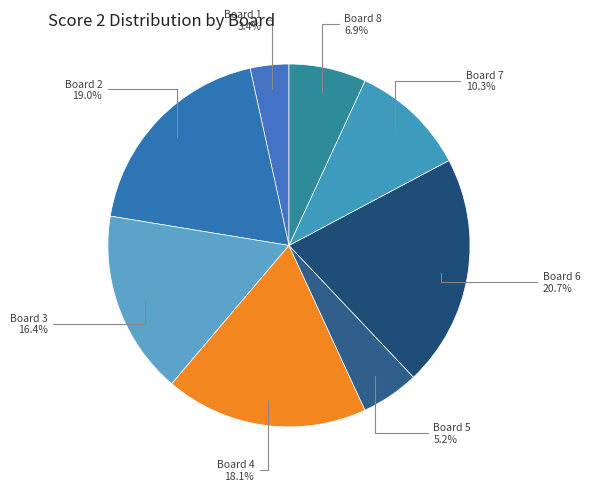

Which category has the biggest portion of the pie?

Board 6